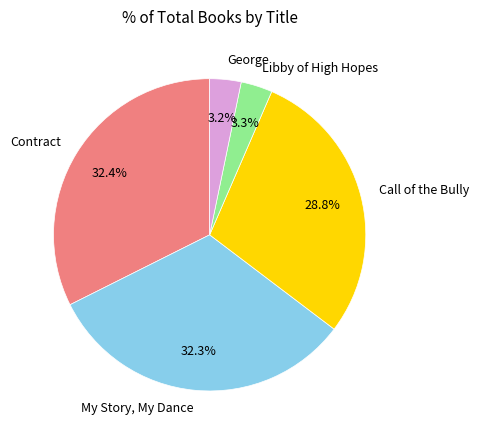

Combined, what portion of the pie is Contract and George?

35.6%